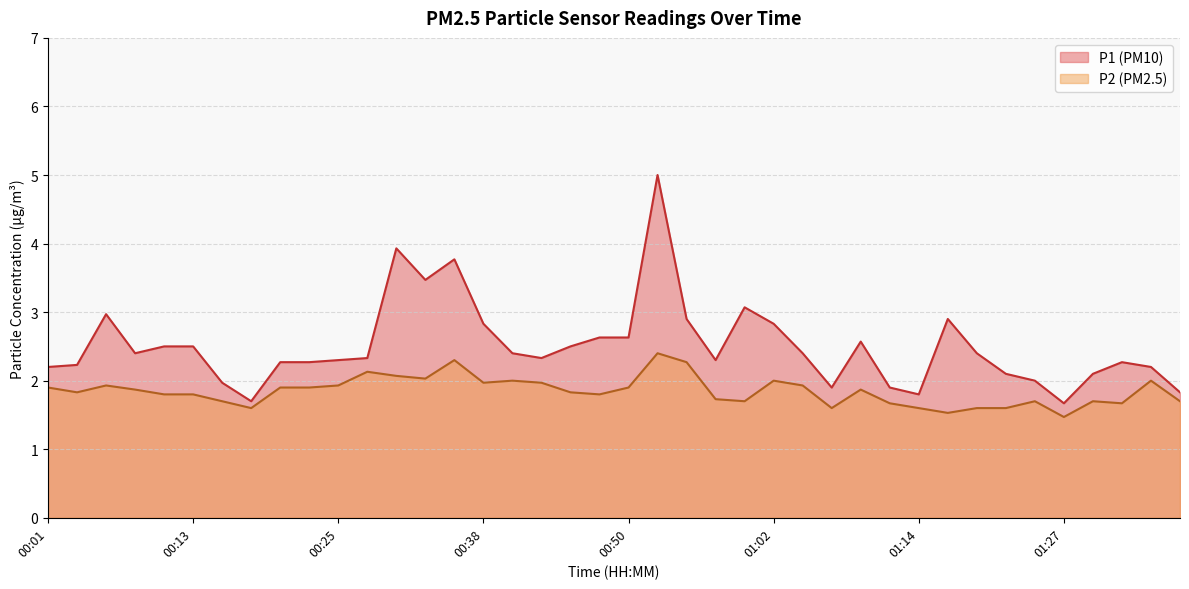

True or false: P2 and P1 intersect in this chart.

False